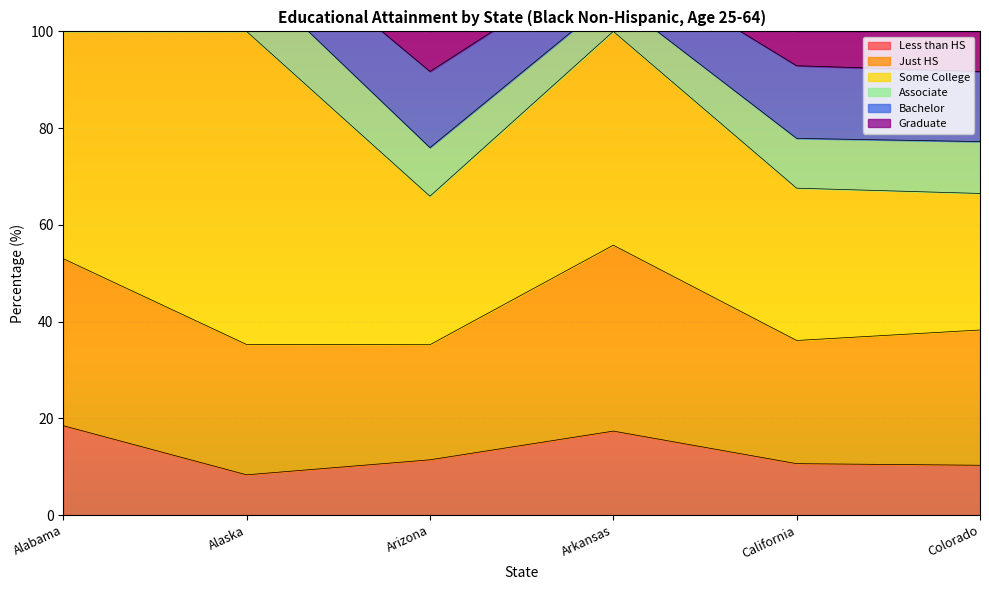

How many data points does each series have?

6